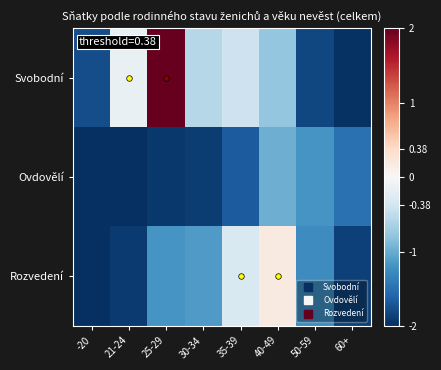

Which series has the largest range (max minus min)?

Svobodní